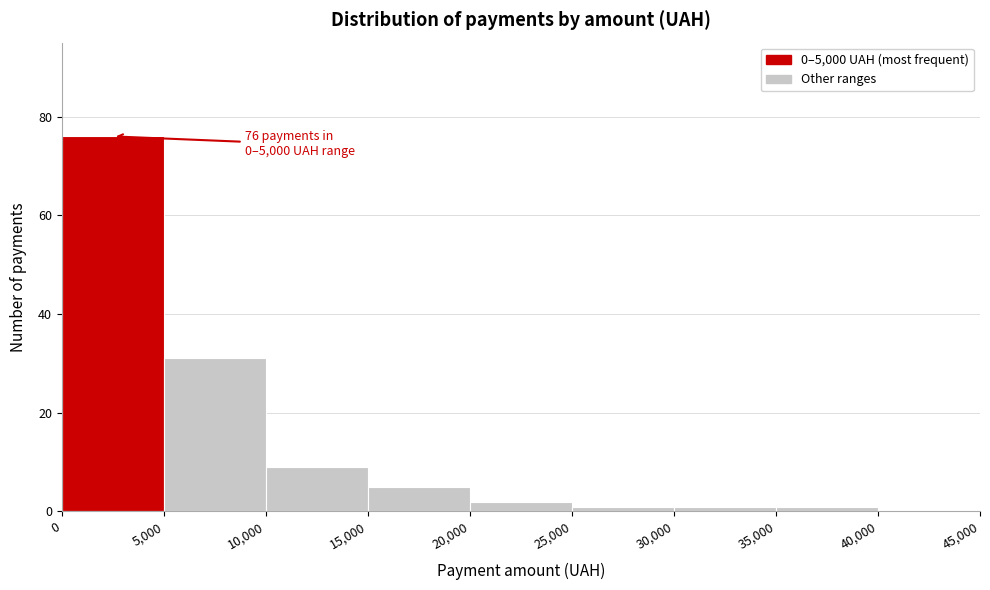

Over which range of the x-axis is the bar tallest?

0 to 5,000